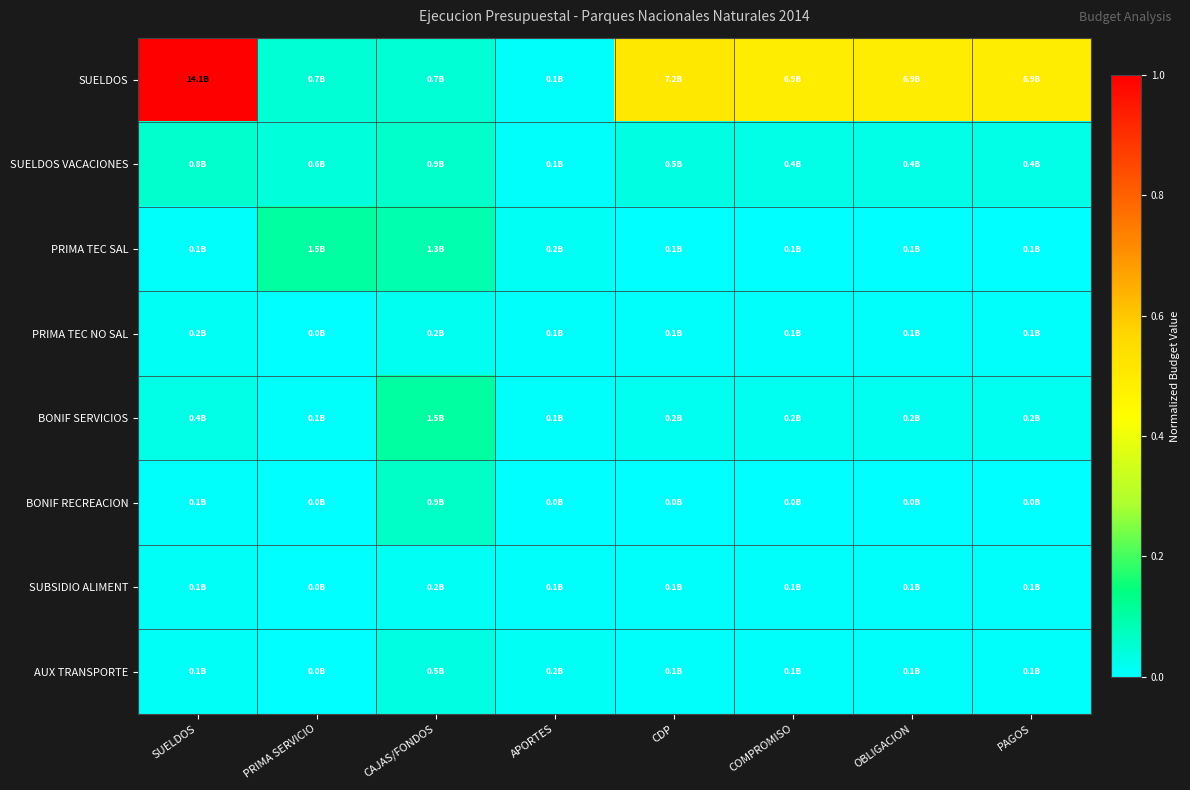

Between CAJAS/FONDOS and PAGOS, which is larger?

PAGOS